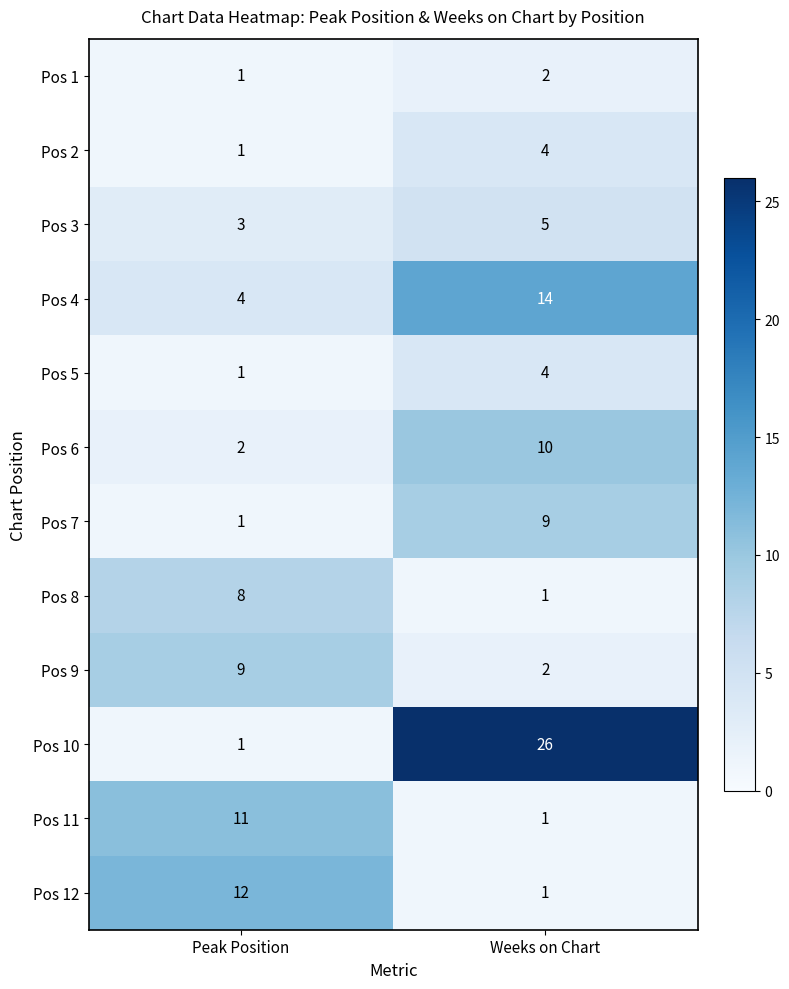

What is the total value across all series at Weeks on Chart?

79